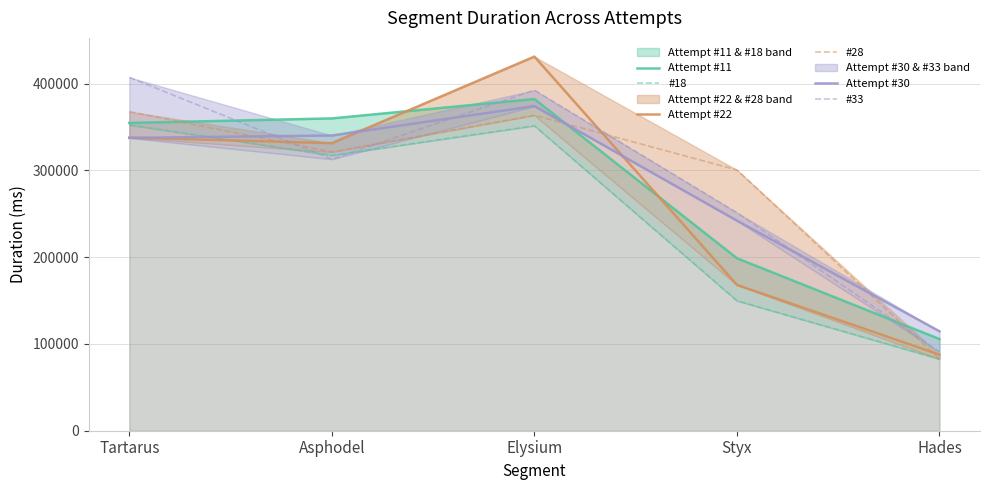

Which series has the widest spread of values?

Attempt #22